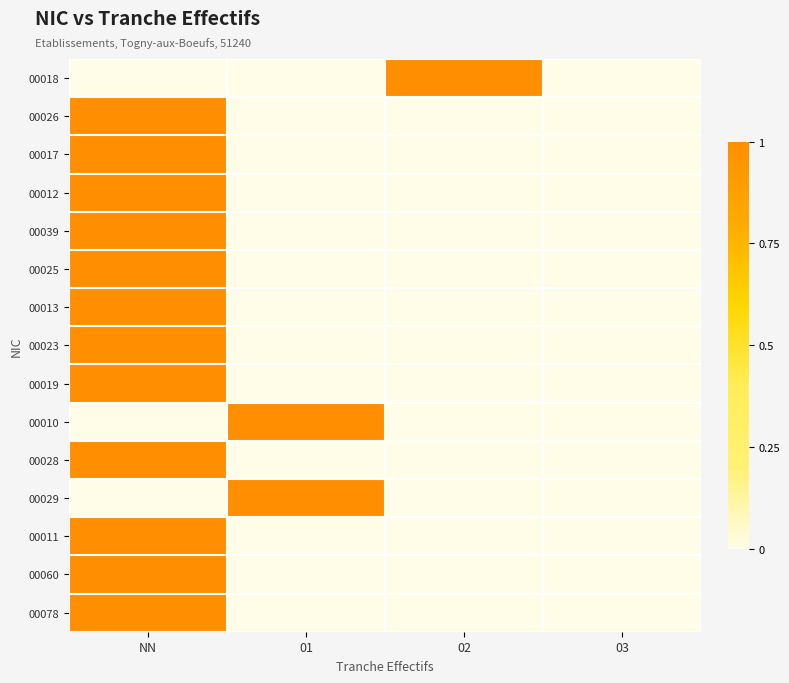

List the series in order of their peak value, lowest first.

00018, 00026, 00017, 00012, 00039, 00025, 00013, 00023, 00019, 00010, 00028, 00029, 00011, 00060, 00078